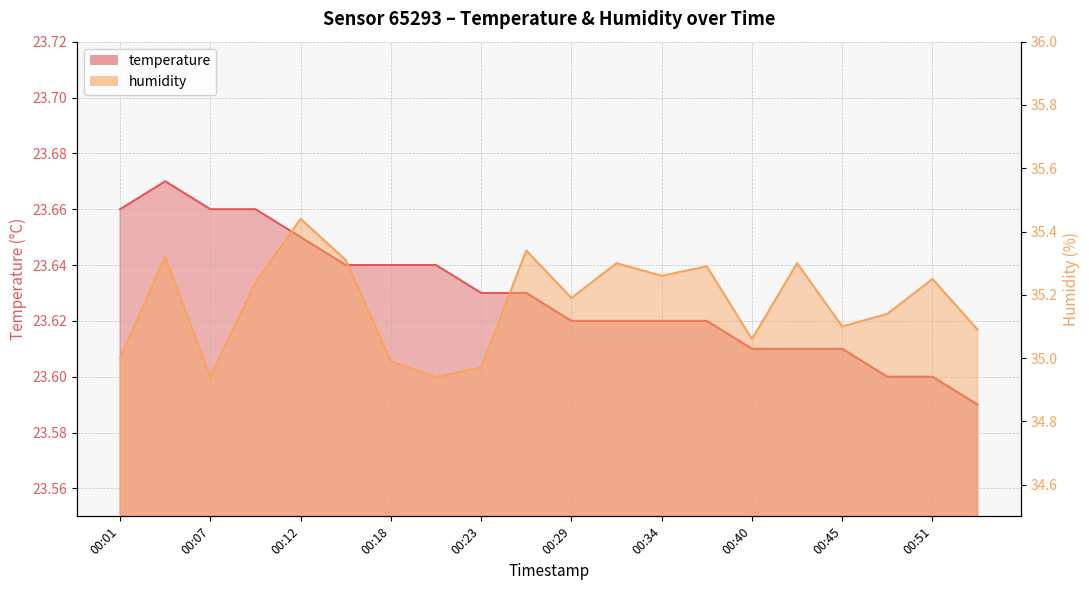

True or false: humidity and temperature intersect in this chart.

False